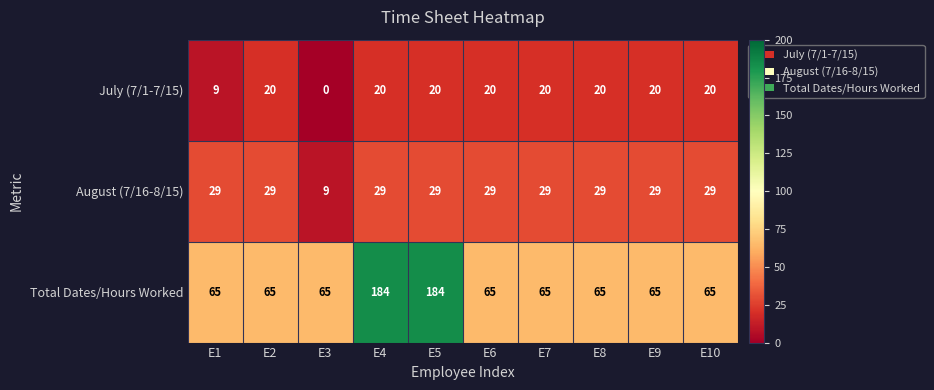

Which series changed the most between E1 and E7?

July (7/1-7/15)